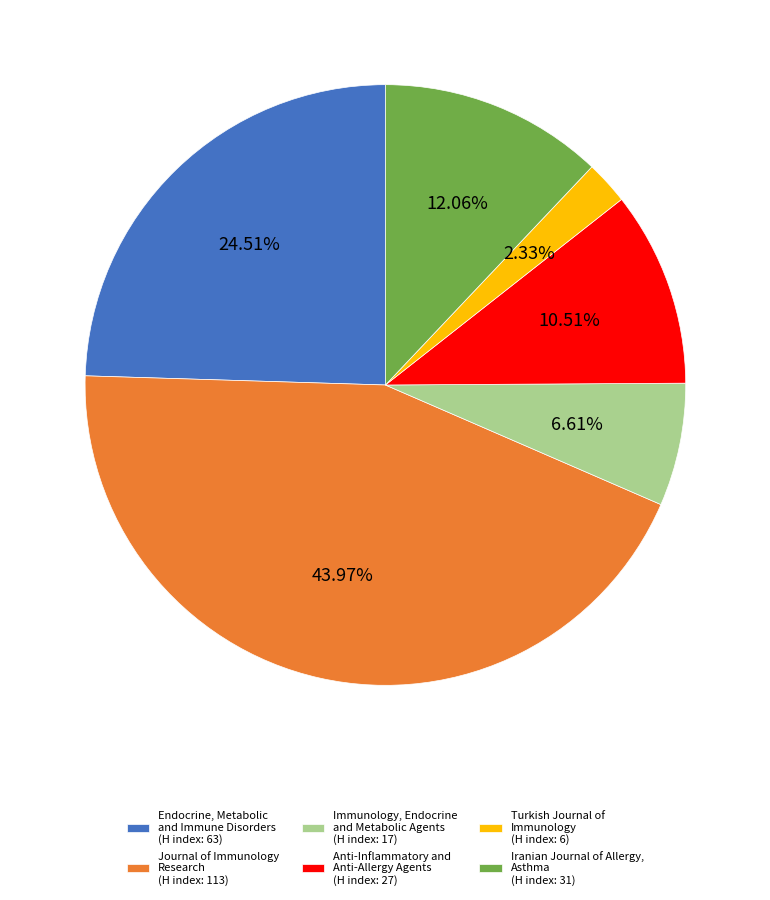

Is Turkish Journal of Immunology (H index: 6) the majority of the pie?

No